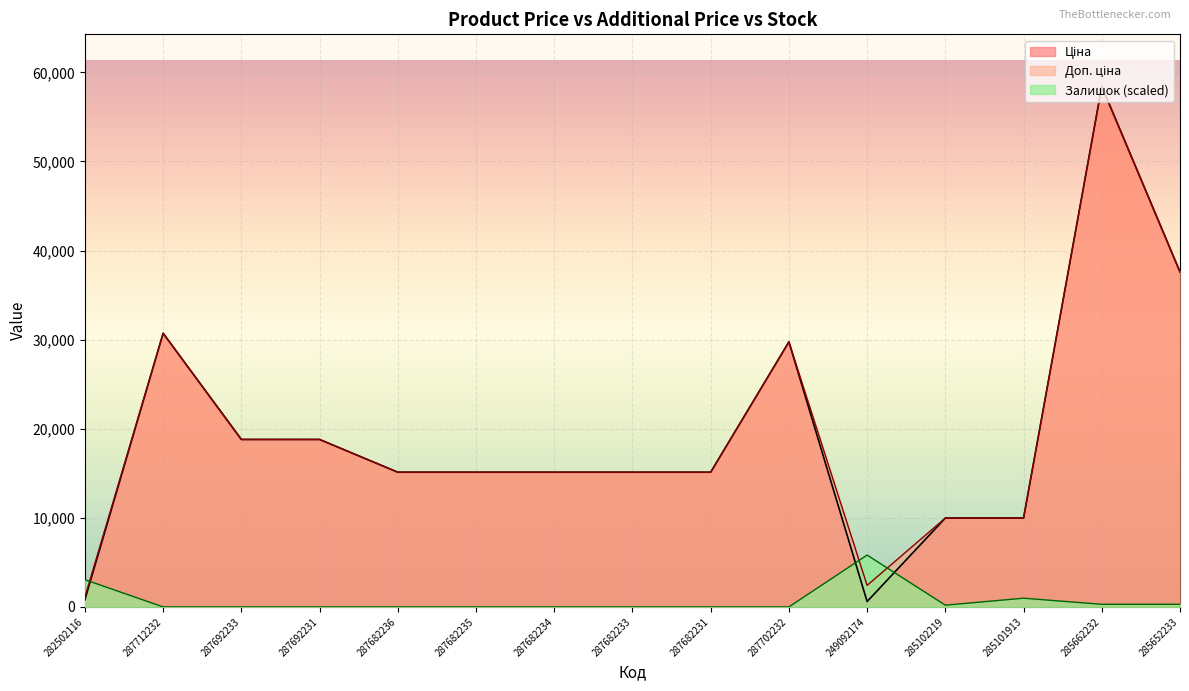

Where does the Доп. ціна series first go above 15120?

287712232